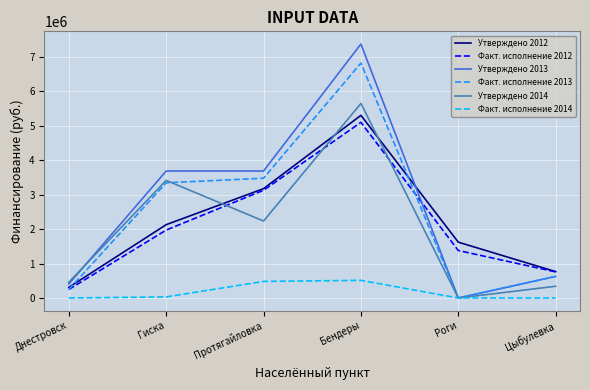

What is the difference between the second highest and second lowest values in the Факт. исполнение 2014 series?

481229